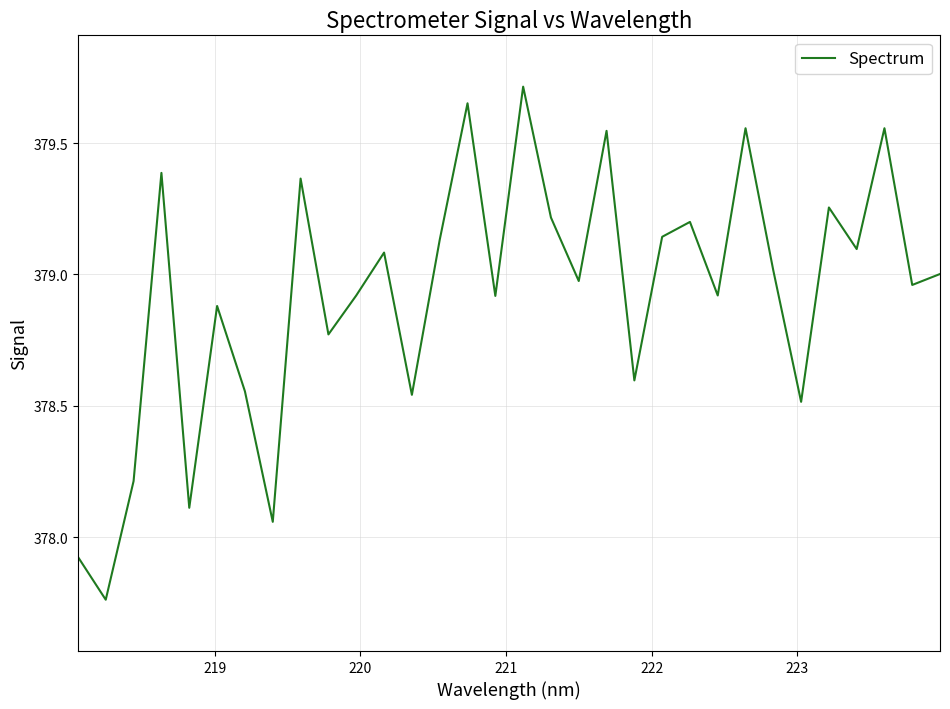

How many categories are shown in the chart?

32